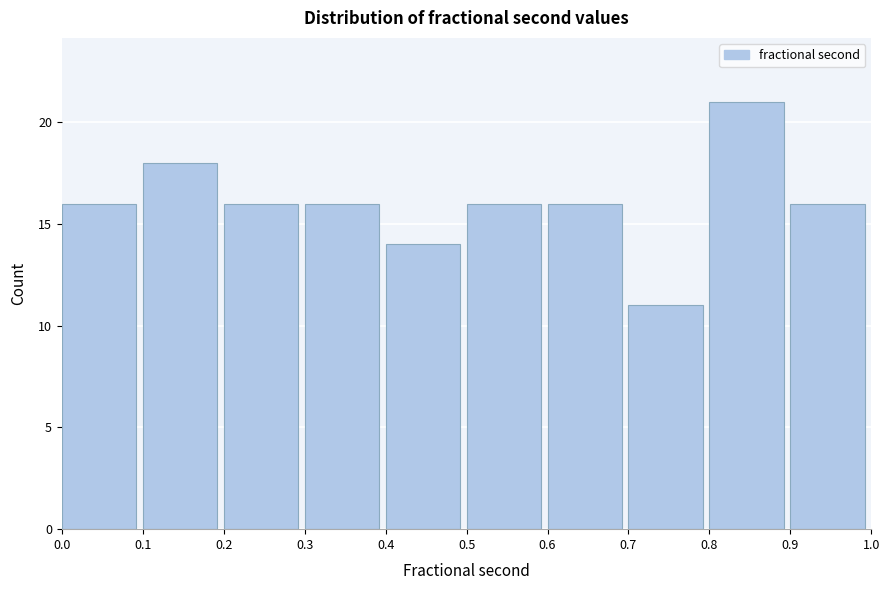

Which range on the x-axis has the tallest bar?

0.8 to 0.9